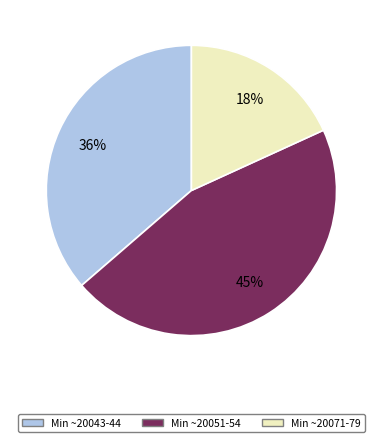

Is there any slice that represents more than half of the pie?

No